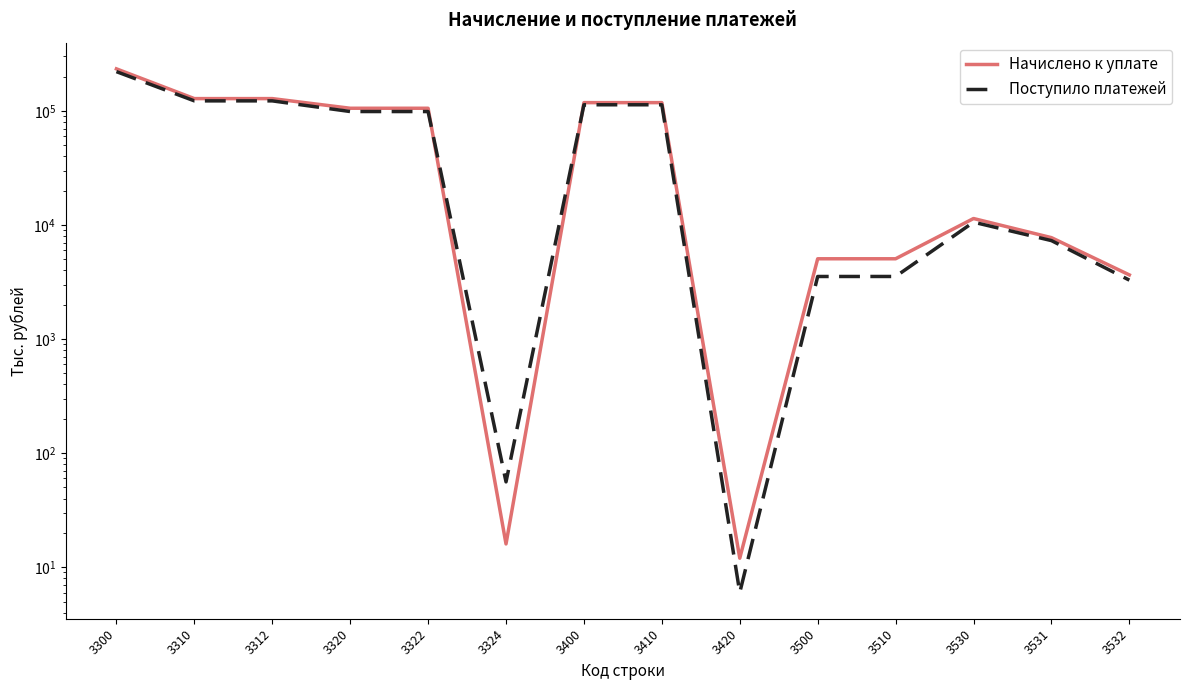

How many times do Начислено к уплате and Поступило платежей cross each other?

2